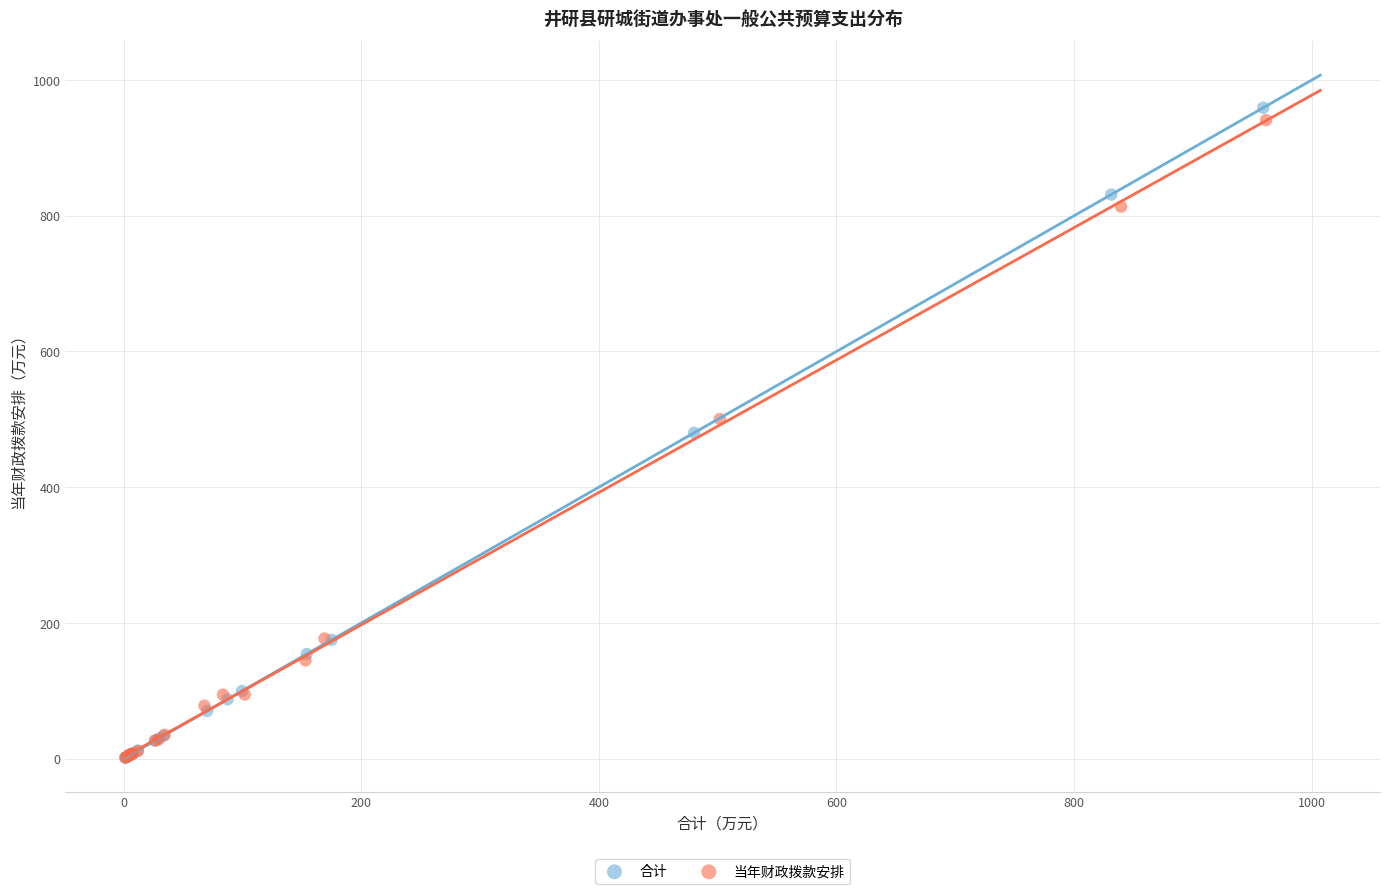

Which series has the largest Y range (max minus min)?

合计